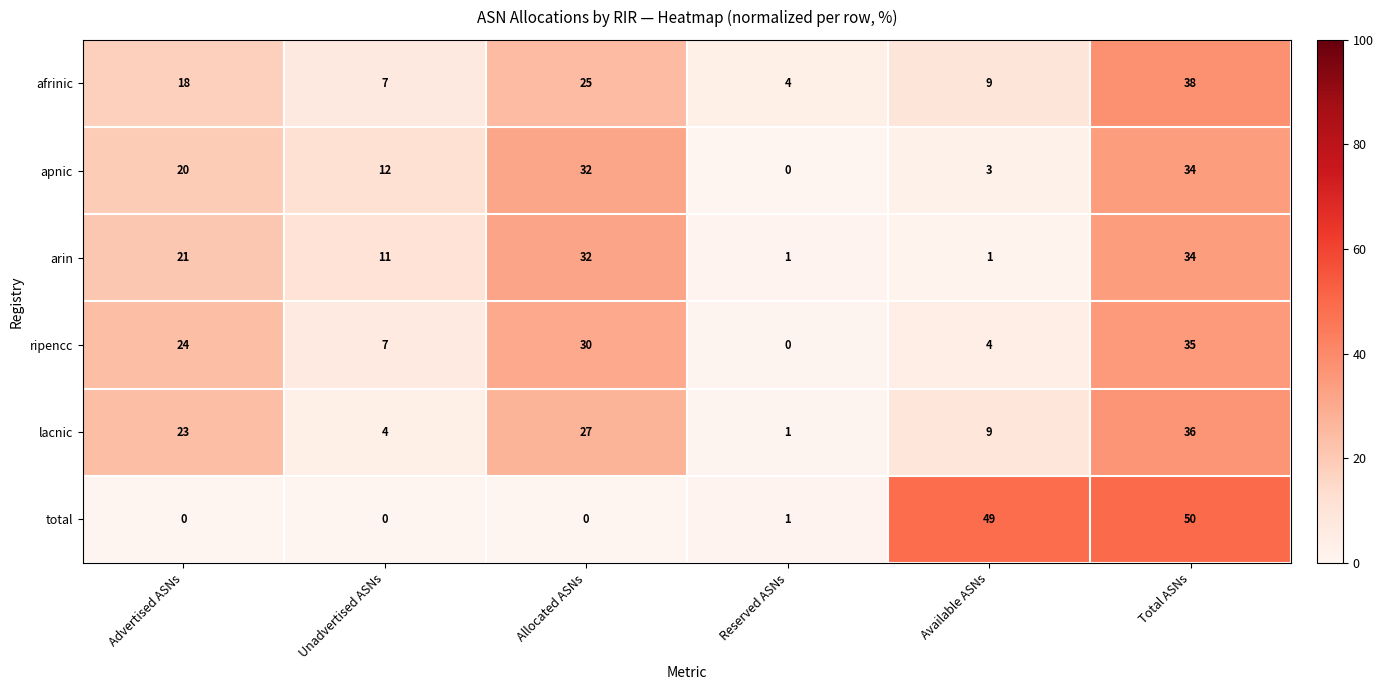

Which series has the widest spread of values?

total